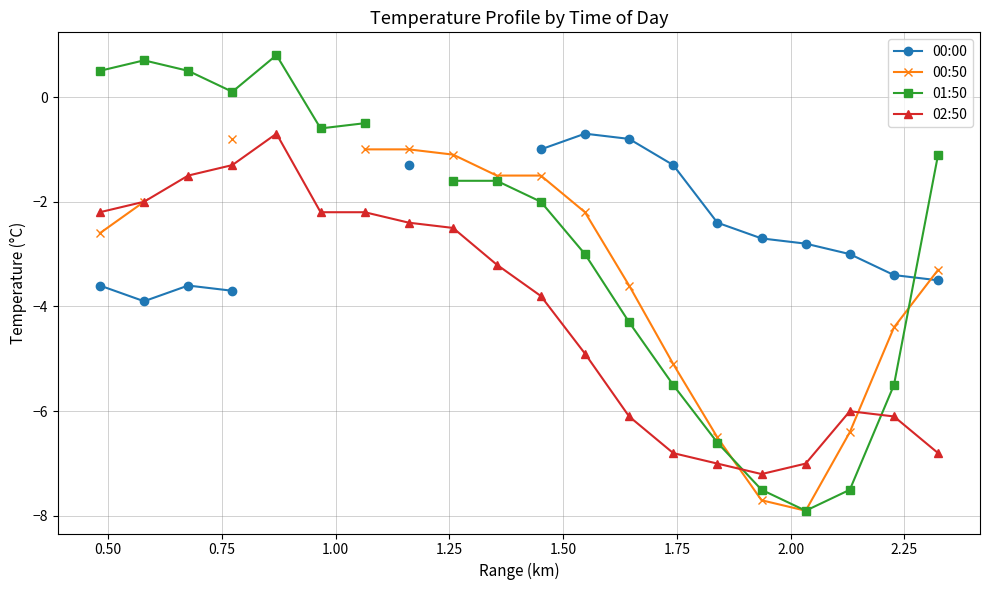

What is the minimum value for 02:50?

-7.2